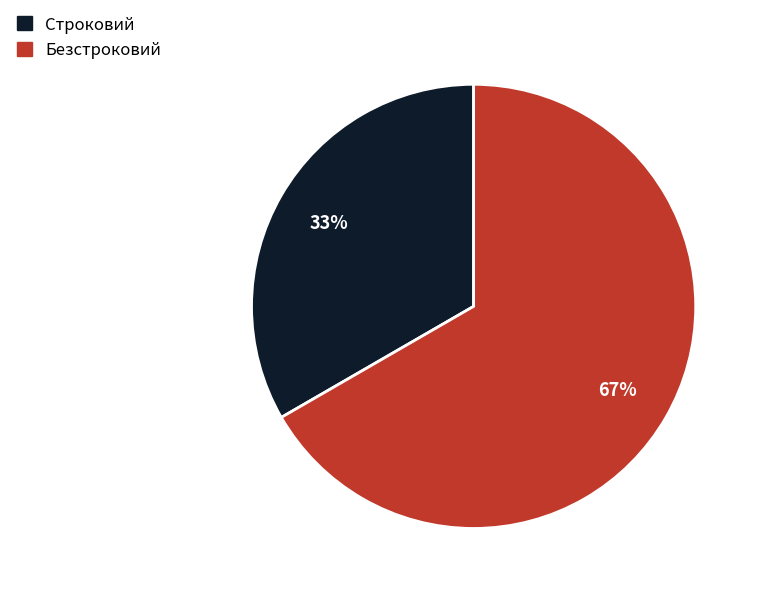

How many slices are in this pie chart?

2